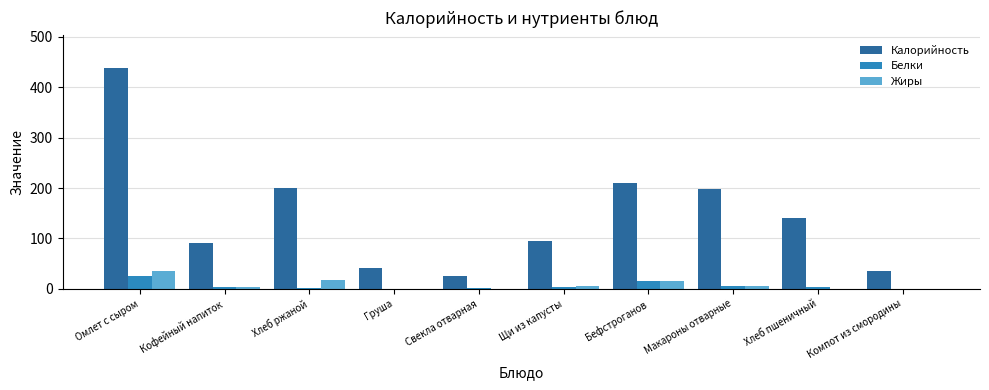

What is the maximum value shown in the chart?

437.8